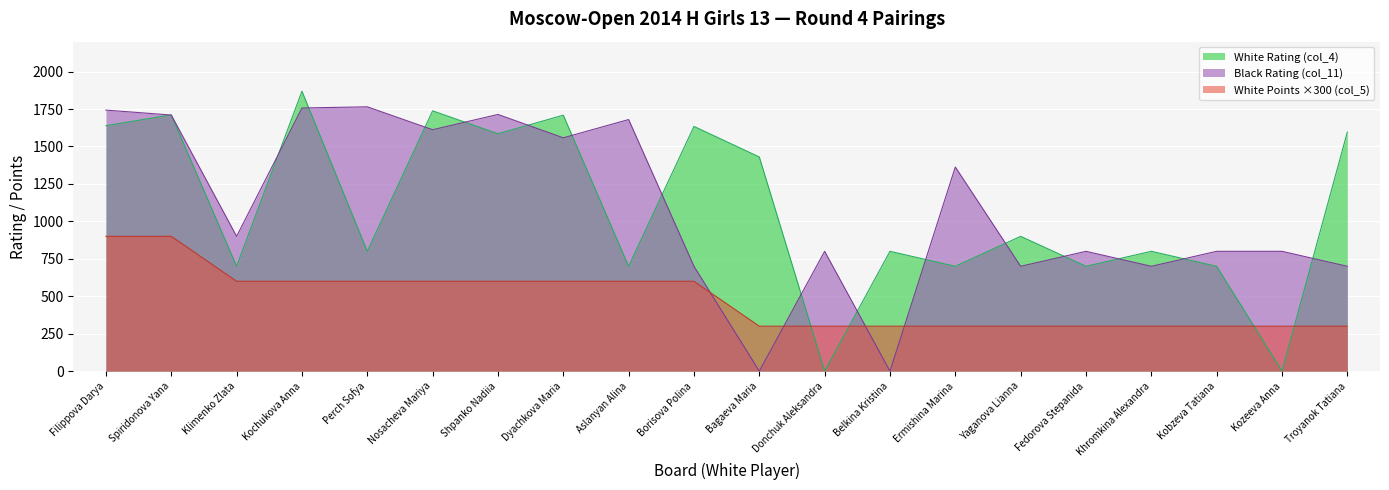

What are all the series names shown in the legend?

White Rating (col_4), Black Rating (col_11), White Points ×300 (col_5)